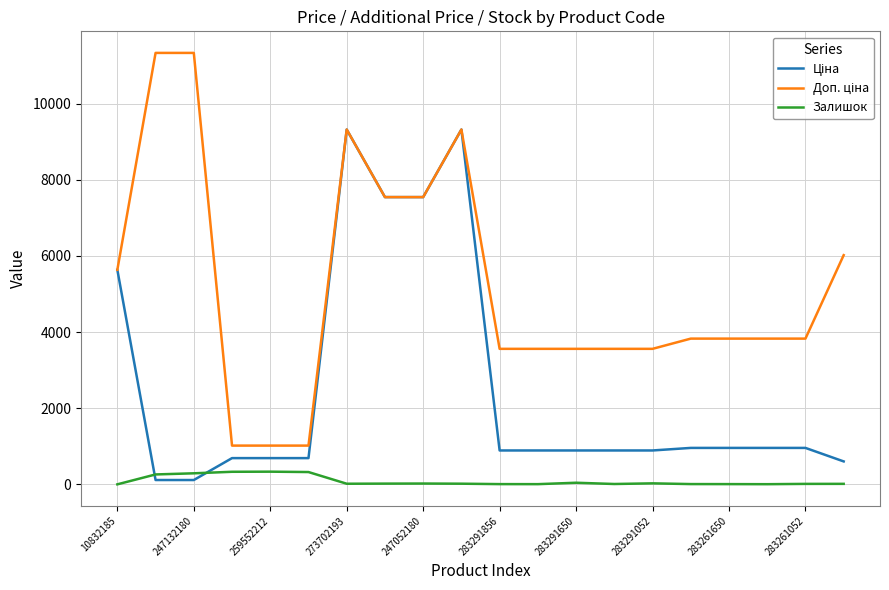

Does the chart have visible grid lines?

Yes